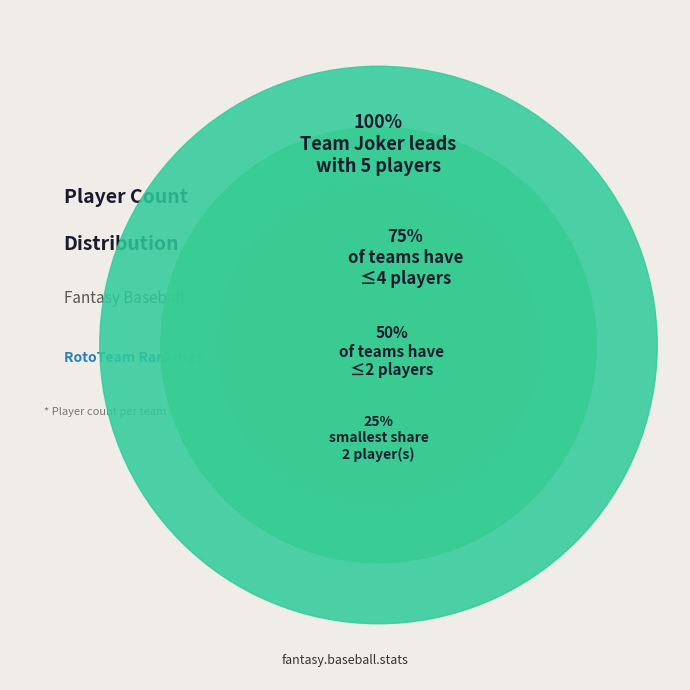

Is it true that Team Lorin is 1% of the pie?

False